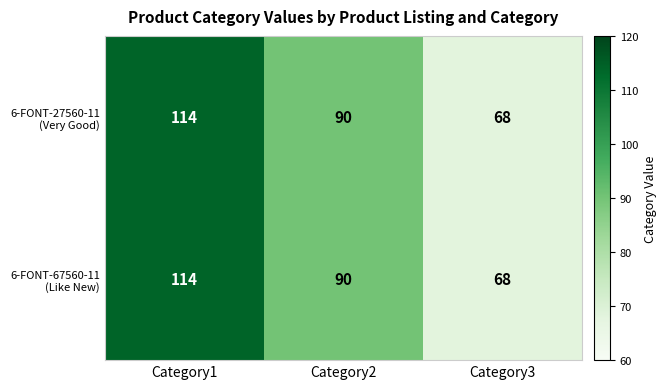

What is the total value across all series at Category3?

136